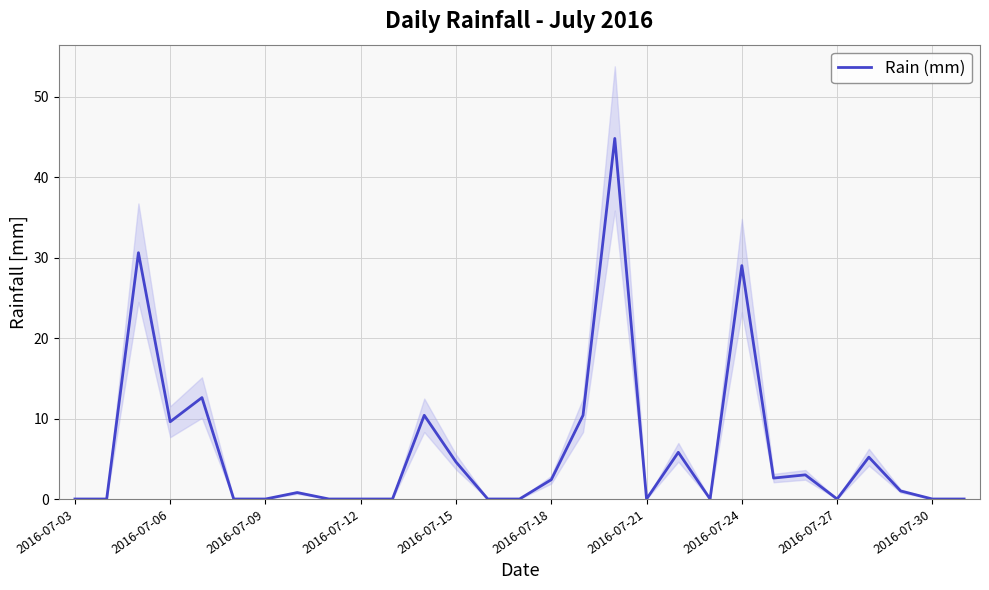

What is the sum of all values?

172.8